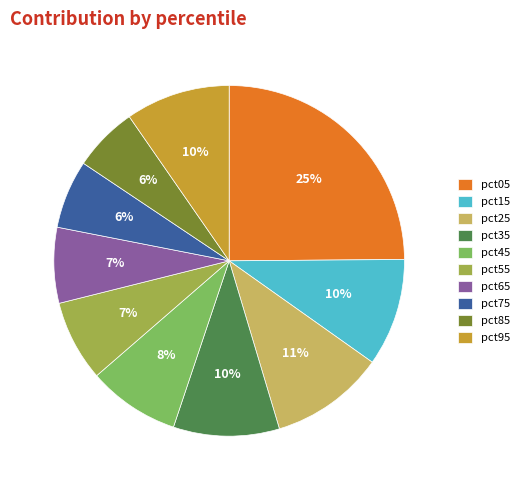

The pct55 slice represents 7% of the pie. True or false?

True